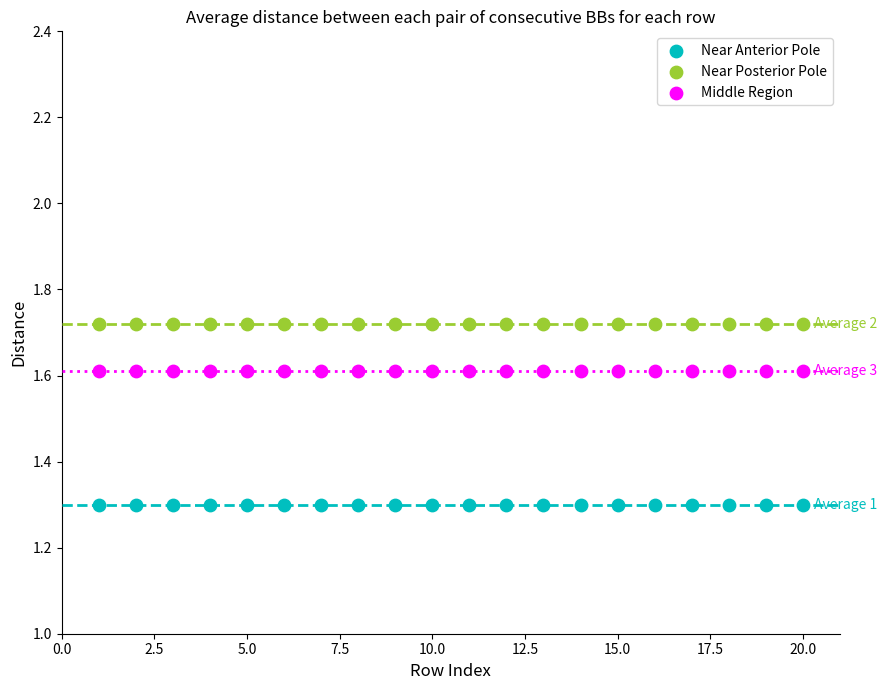

Which series reaches the minimum Y coordinate?

Near Anterior Pole